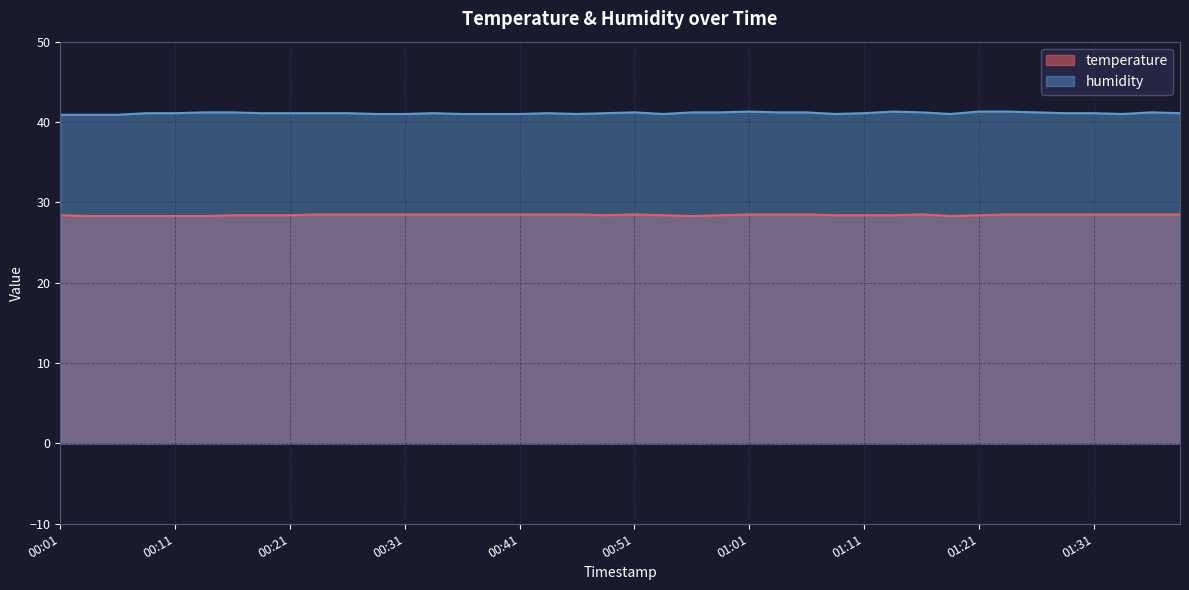

How many series are shown in this chart?

2